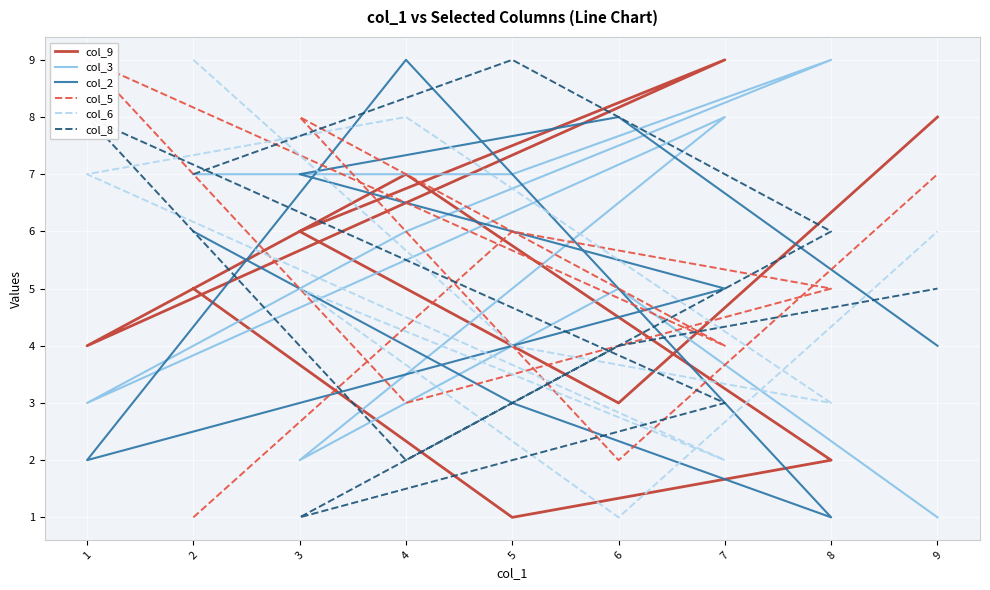

How many lines are shown in the chart?

6